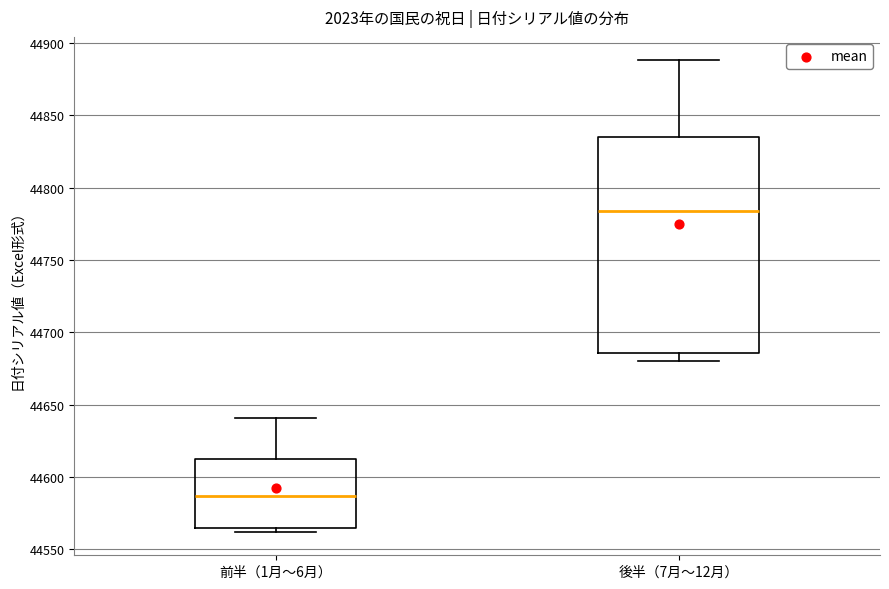

Where does the lower whisker of the box for 後半（7月〜12月） end on the y-axis? The values are not printed on the chart, so give them approximately, as read against the axis.

44680